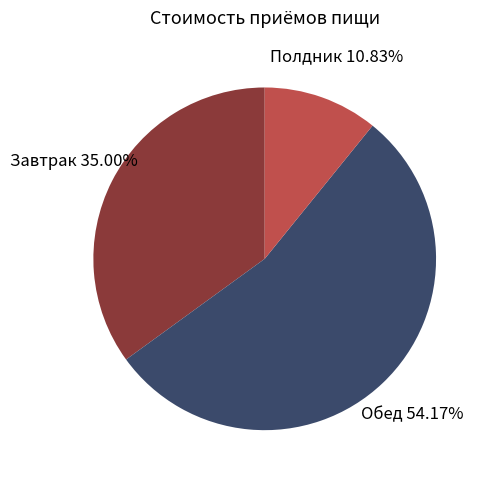

Does any single category account for the majority?

Yes